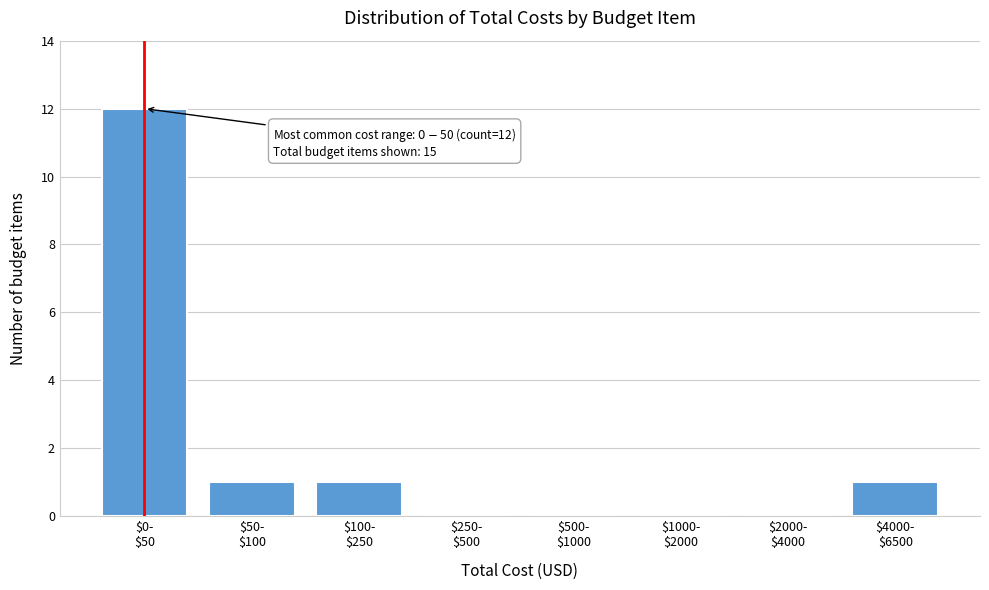

What is the maximum value shown in the chart?

12